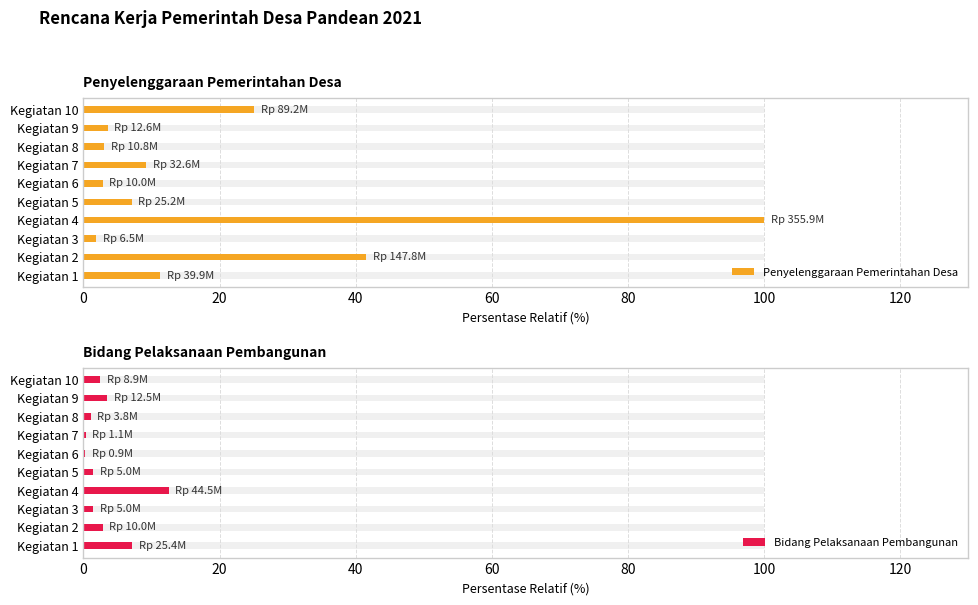

Rank the series by their maximum value, from lowest to highest.

Bidang Pelaksanaan Pembangunan, Penyelenggaraan Pemerintahan Desa